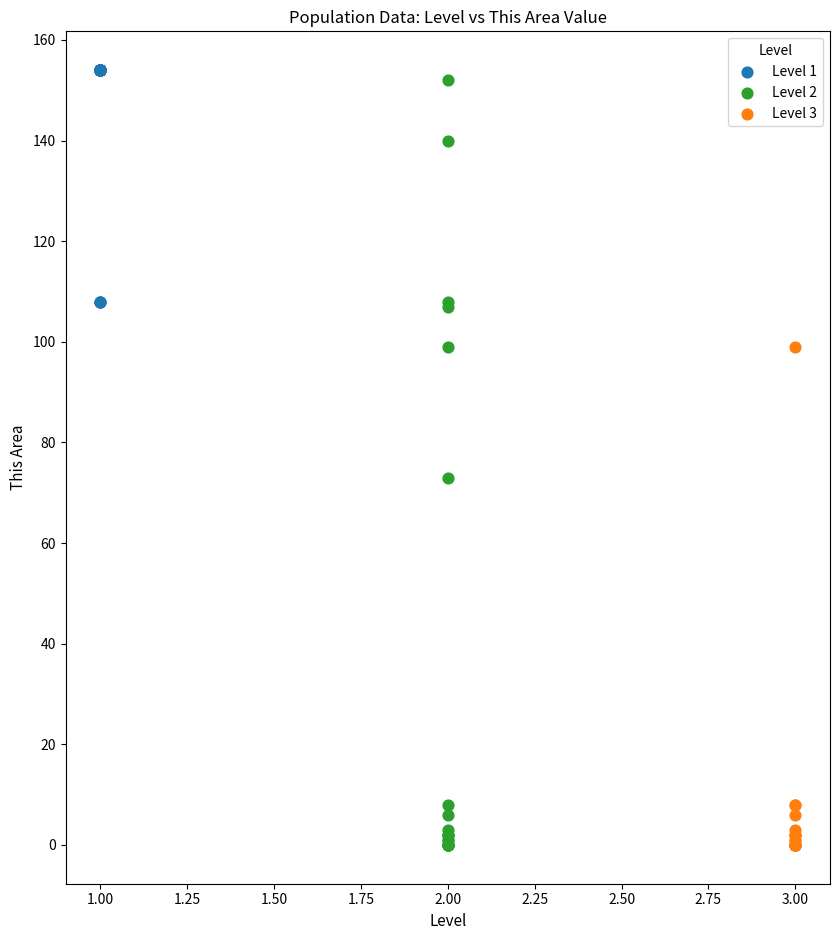

Which series has the widest spread of Y values?

Level 2